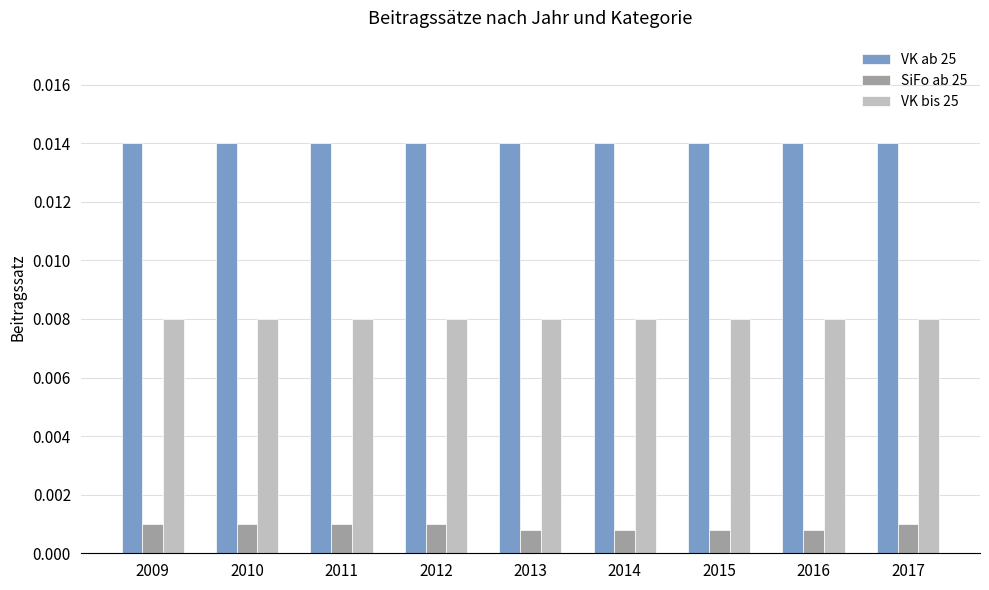

Which series has the largest total across all categories?

VK ab 25